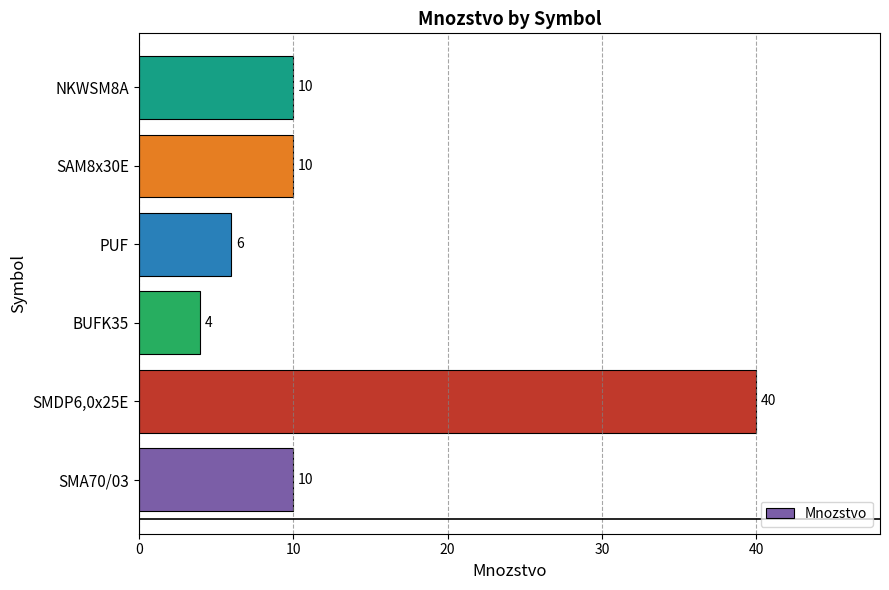

How many data points are less than 10?

2